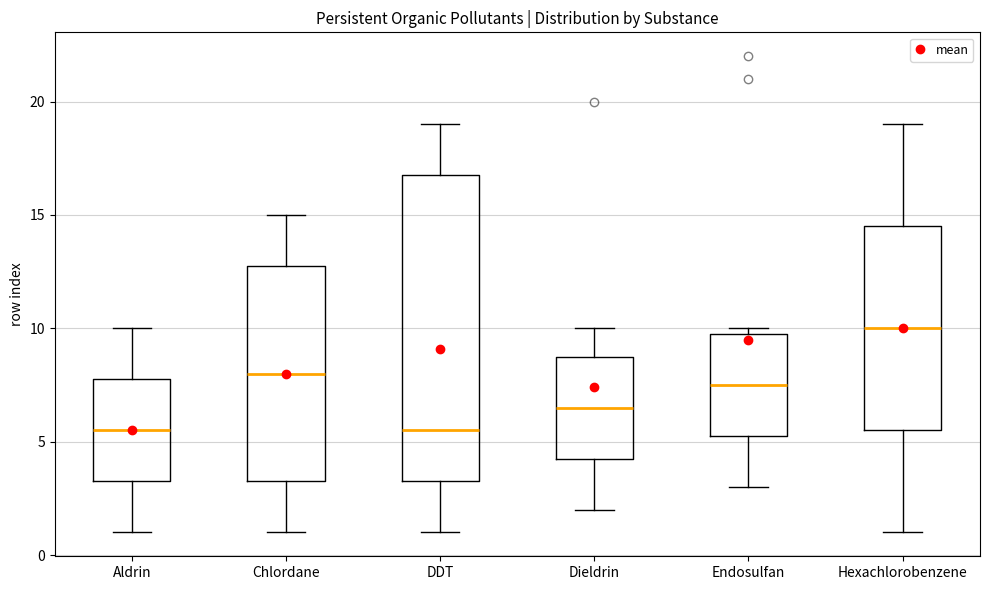

Comparing the boxes themselves (not the whiskers), which one is the tallest?

DDT